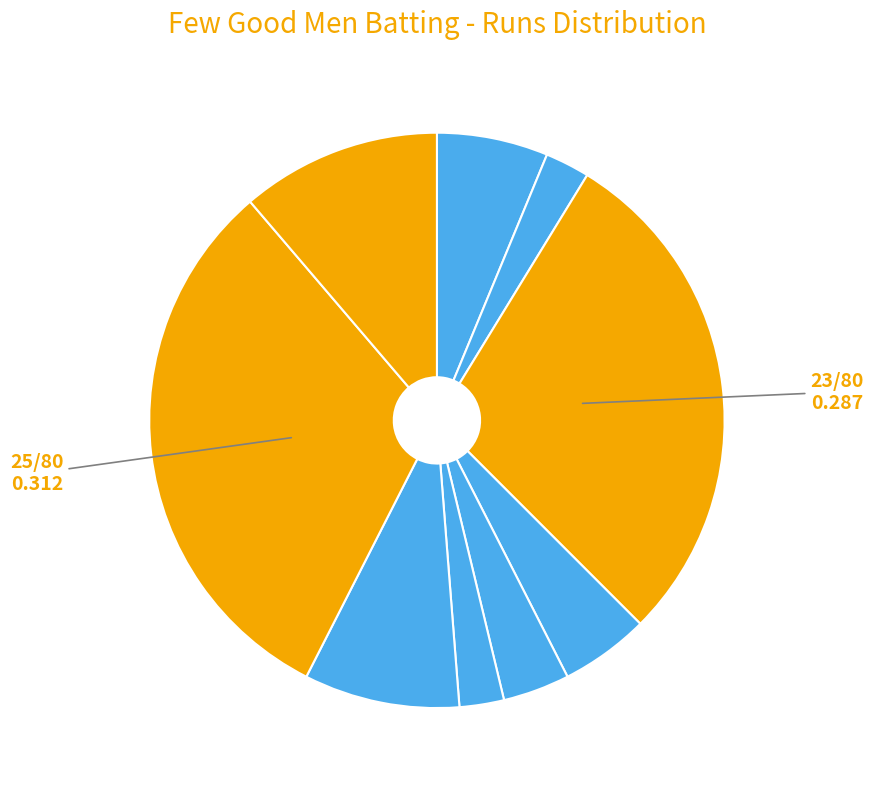

Which slice is the largest?

Dilip Reddy Kayitha